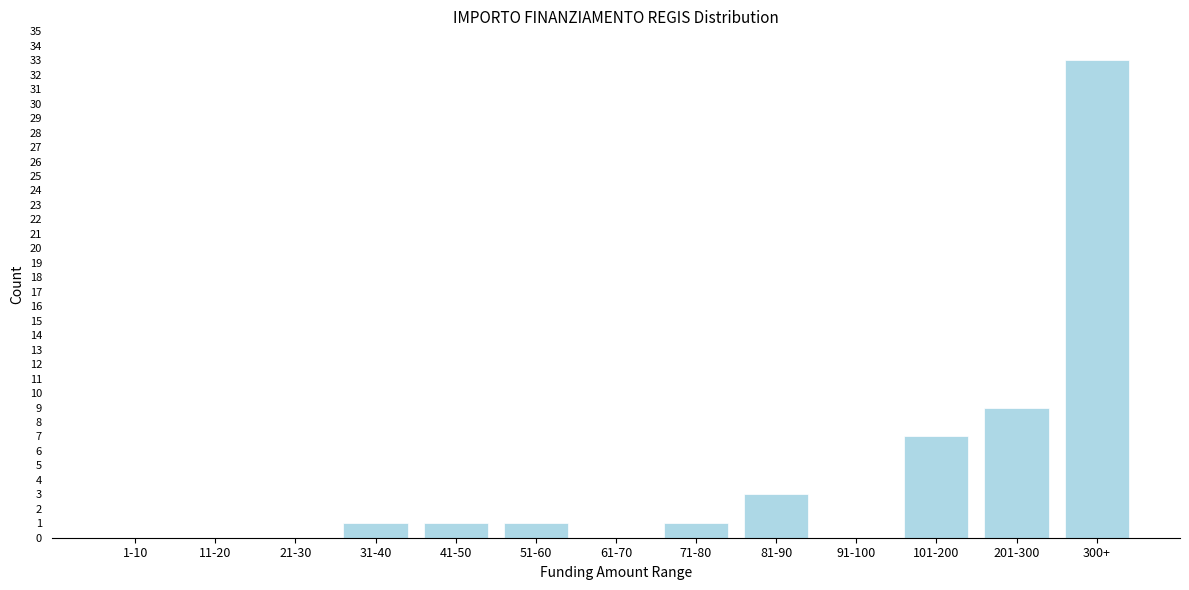

Reading right to left, list all the values displayed in this chart.

300+=33	201-300=9	101-200=7	91-100=0	81-90=3	71-80=1	61-70=0	51-60=1	41-50=1	31-40=1	21-30=0	11-20=0	1-10=0